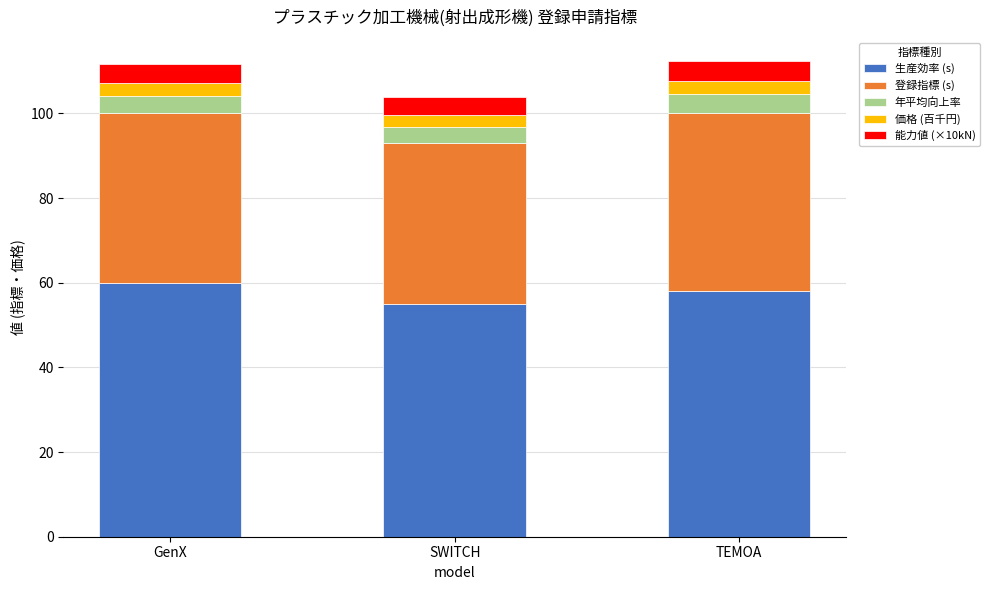

Where is 生産効率 (s) nearest to the value 57?

TEMOA